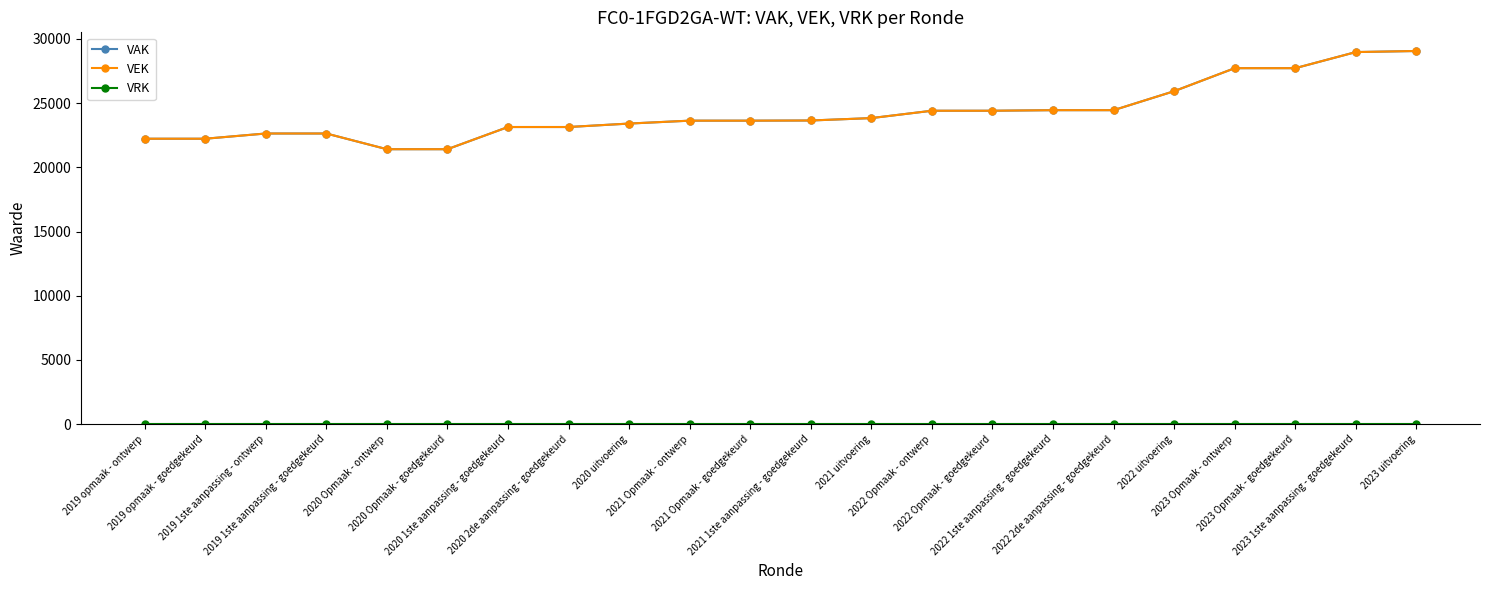

How many data points in VAK are above 23649?

10